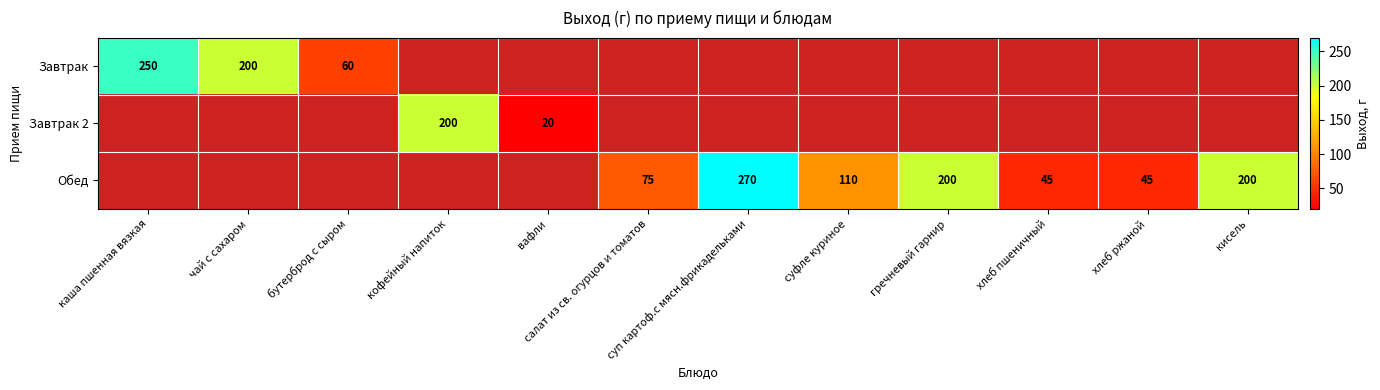

The Завтрак series shows 200 at чай с сахаром. True or false?

True